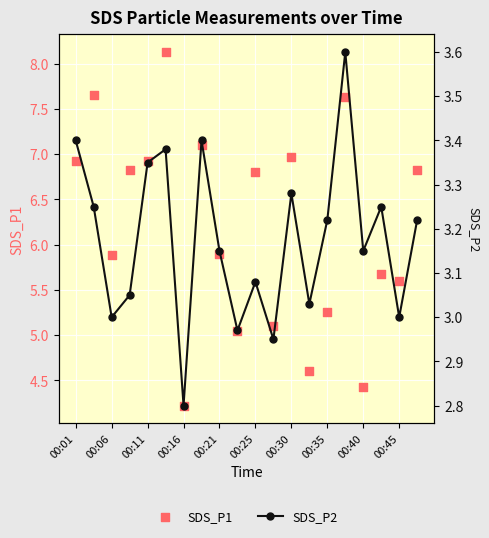

Which series reaches the minimum Y coordinate?

SDS_P2